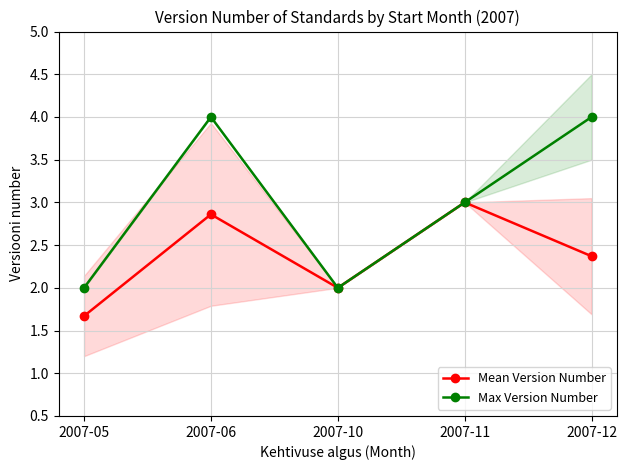

How many series are shown in this chart?

2